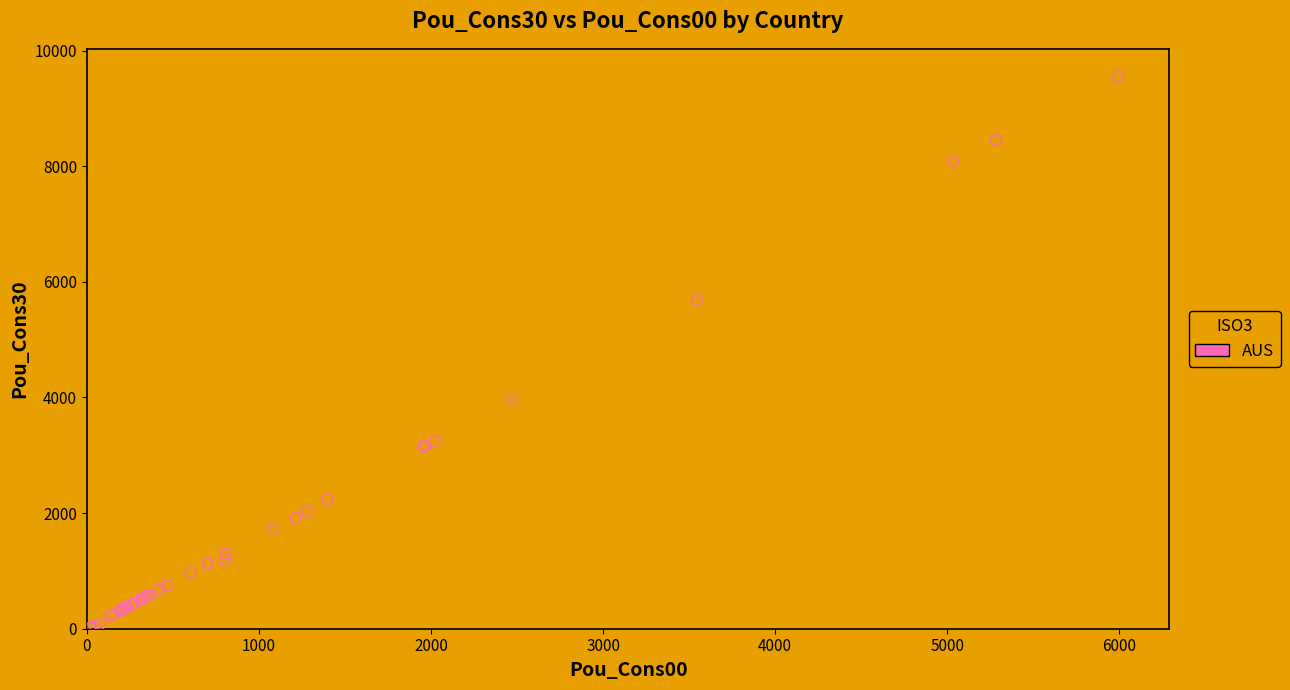

What Y value in the scatter plot is closest to 4786?

3974.5